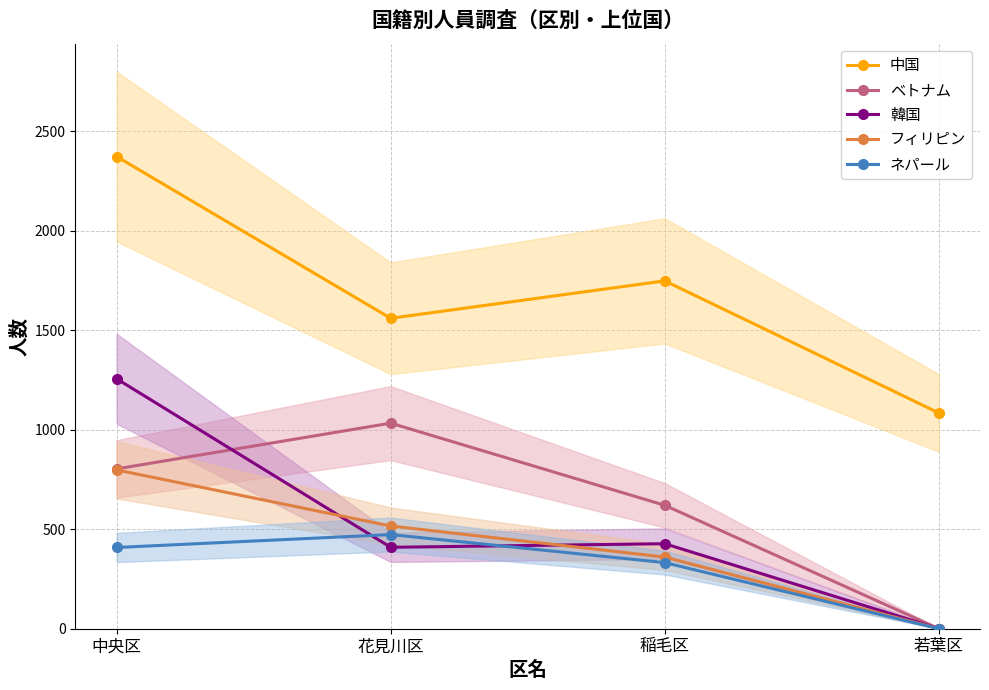

Which series has the largest total across all categories?

中国